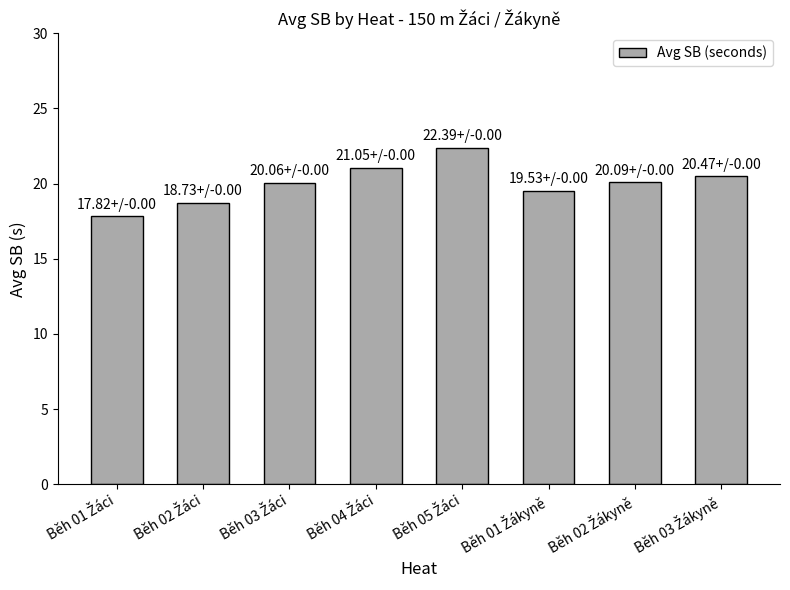

What is the value of the 2nd bar from the left?

18.7